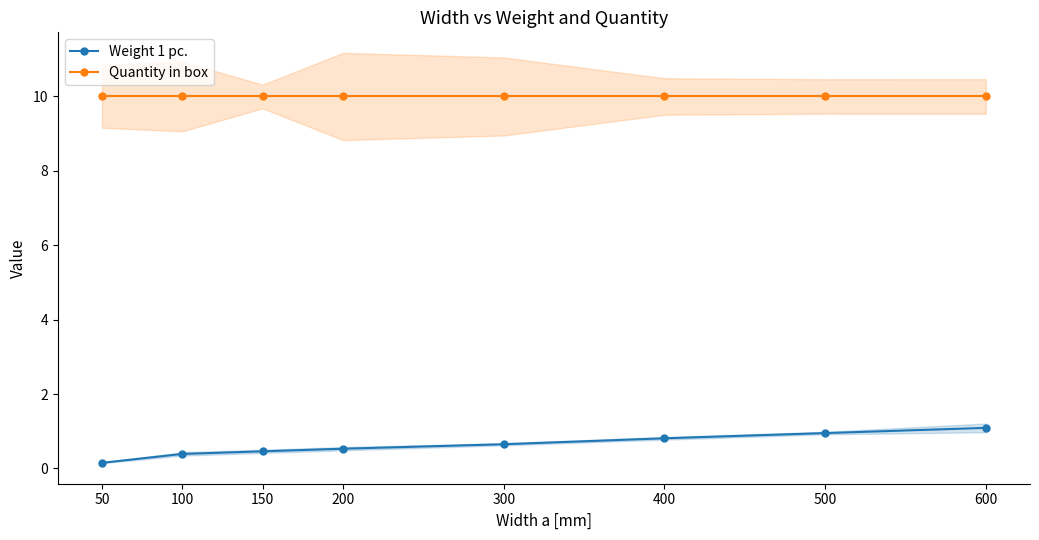

True or false: Quantity in box and Weight 1 pc. cross at least once.

False